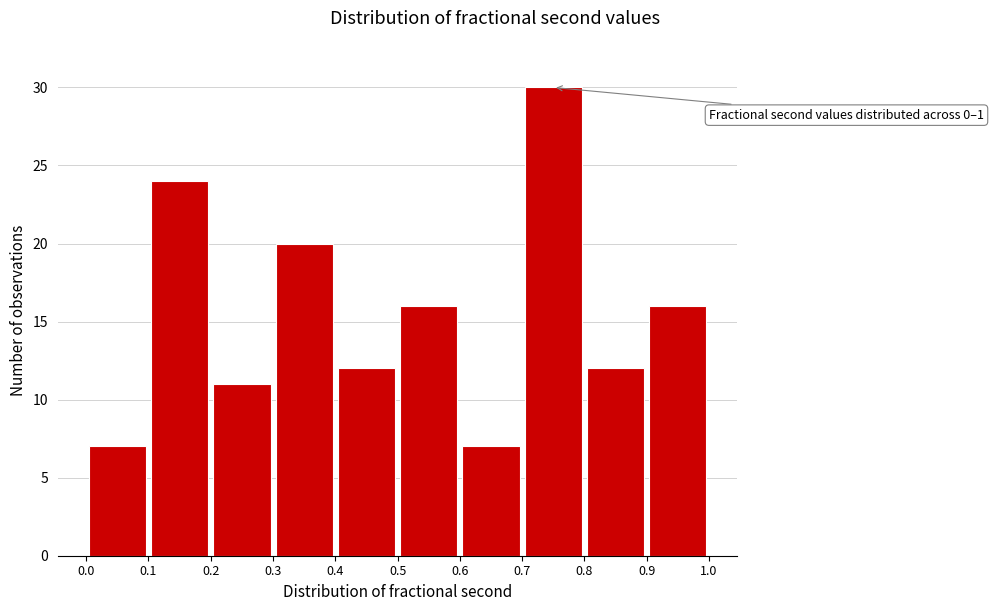

Over which range of the x-axis is the bar tallest?

0.7 to 0.8